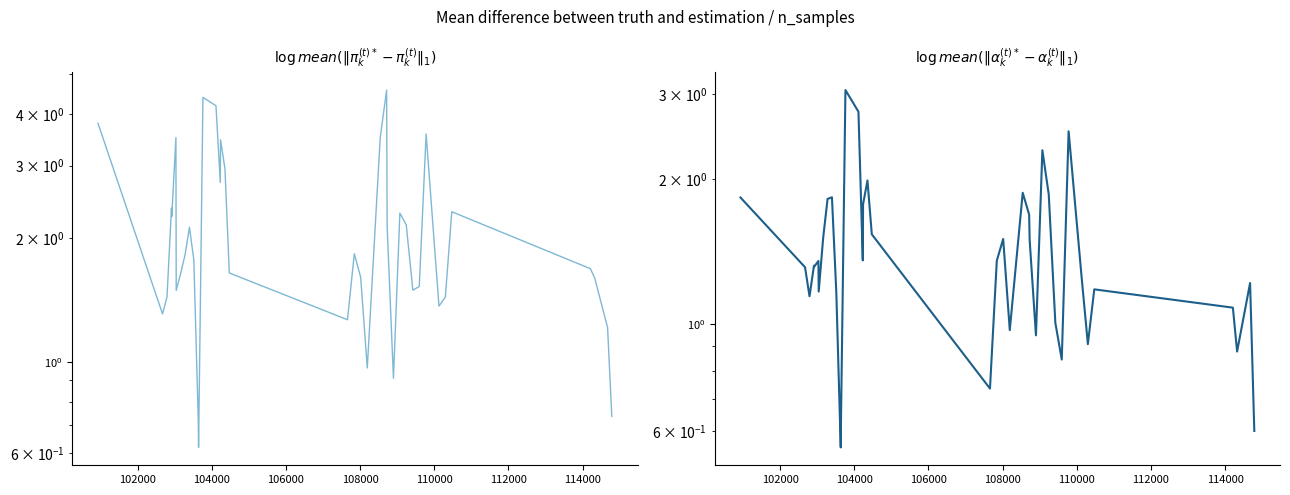

Which series has the largest range (max minus min)?

dnbrad